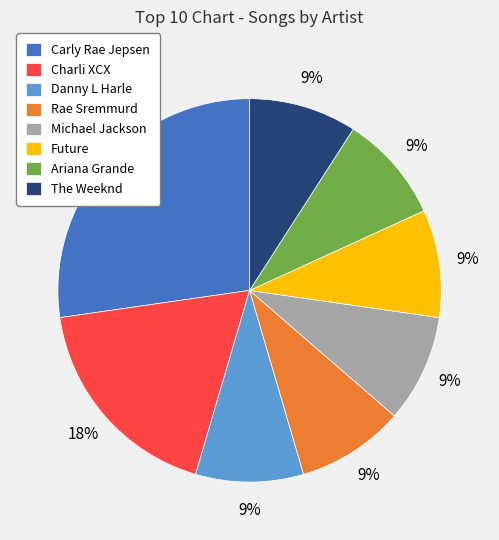

Which slice is the largest?

Carly Rae Jepsen